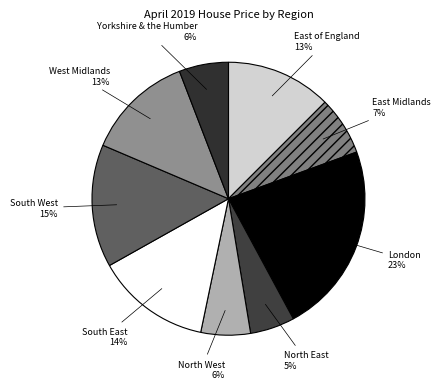

What percentage is the North East slice, to the nearest percent?

5%